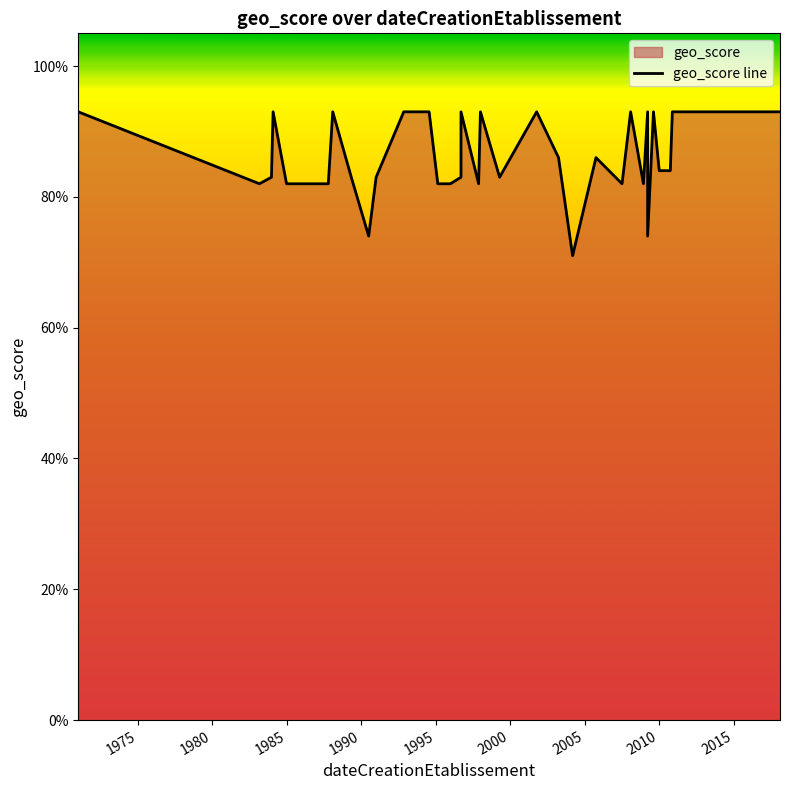

True or false: the data has more than 0 interior local peaks.

True